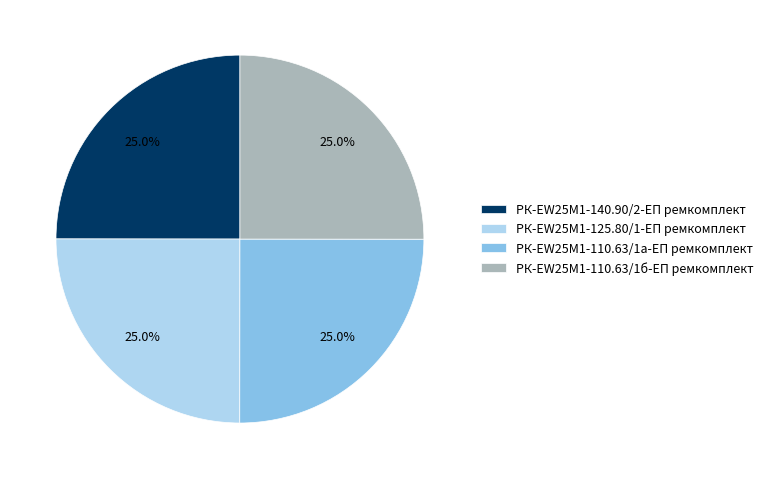

What is the total percentage of РК-EW25M1-140.90/2-ЕП ремкомплект and РК-EW25M1-110.63/1а-ЕП ремкомплект?

50.0%